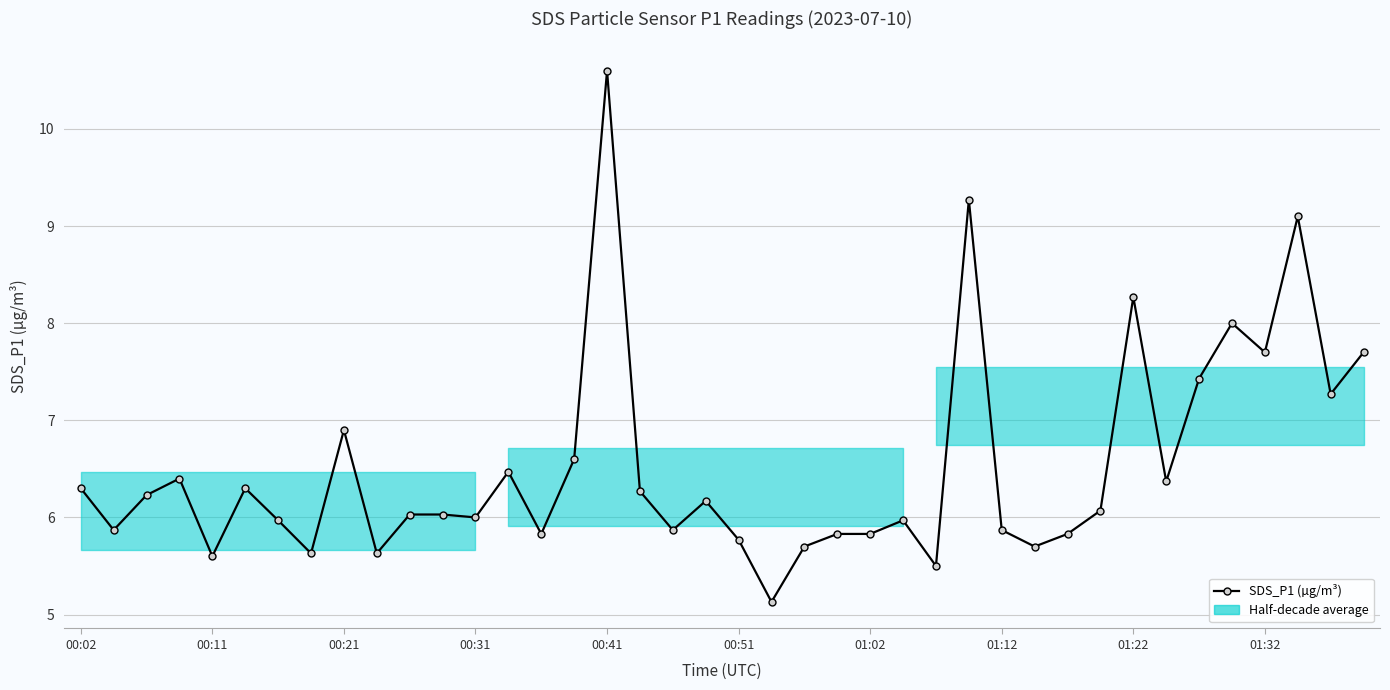

How many interior local valleys (lower than both neighbors) does the data have?

13